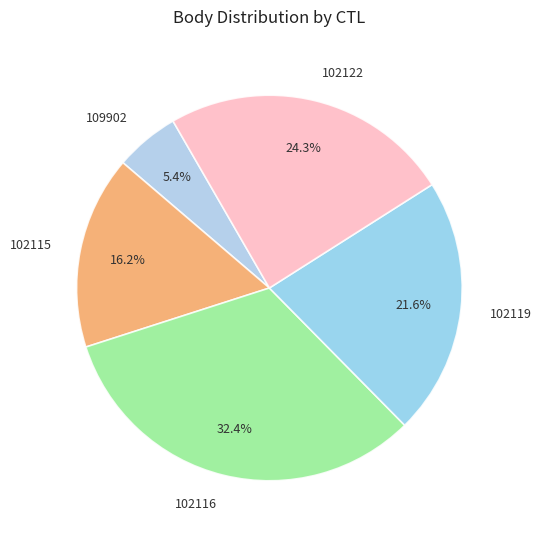

How many segments does this pie chart have?

5